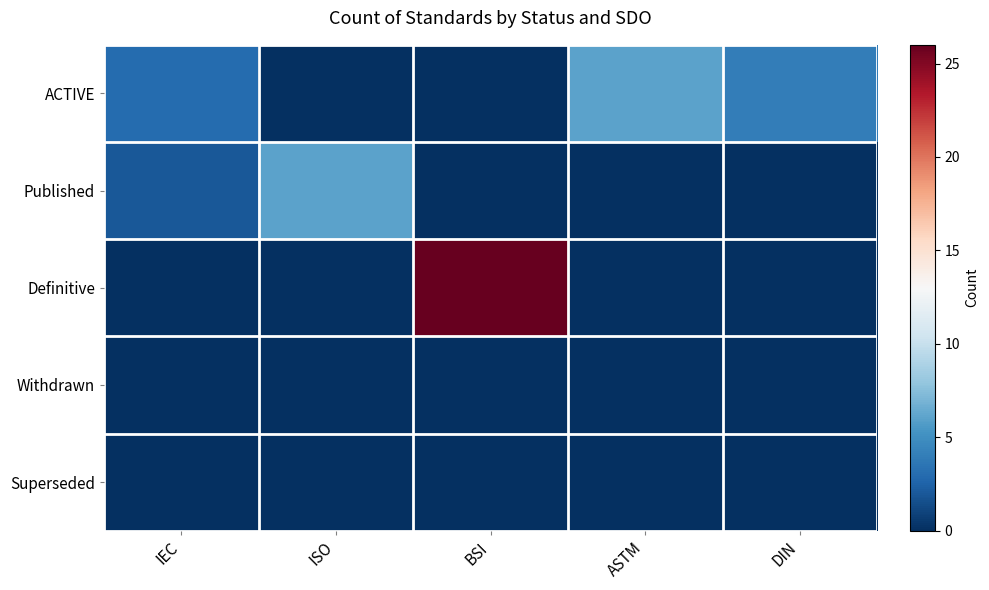

Which category has the lowest value across all series?

ISO